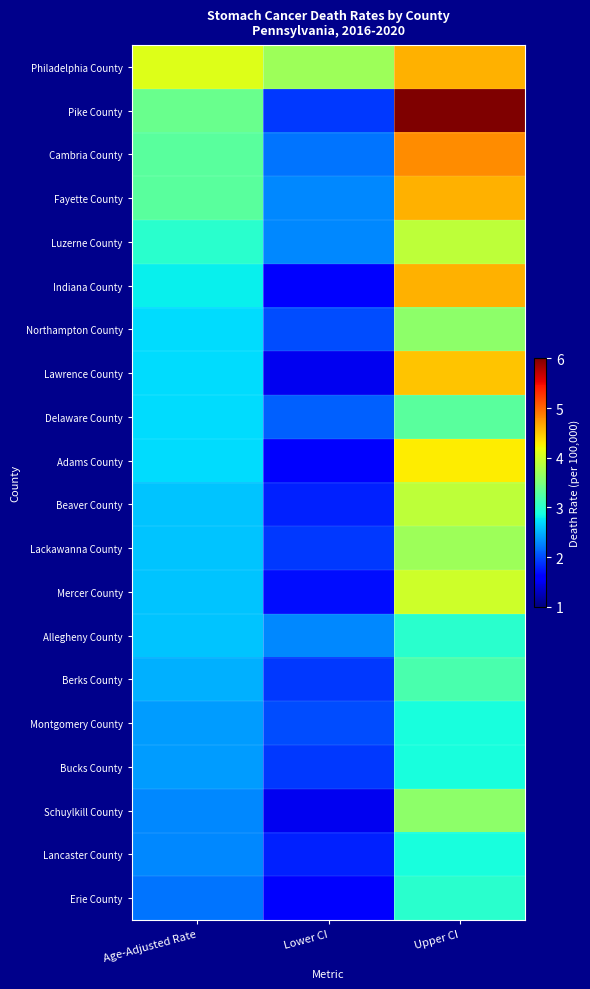

Reading right to left, transcribe all the data shown in this chart.

Philadelphia County: Upper CI=4.6	Lower CI=3.7	Age-Adjusted Rate=4.1
Pike County: Upper CI=6.0	Lower CI=1.9	Age-Adjusted Rate=3.4
Cambria County: Upper CI=4.8	Lower CI=2.2	Age-Adjusted Rate=3.3
Fayette County: Upper CI=4.6	Lower CI=2.3	Age-Adjusted Rate=3.3
Luzerne County: Upper CI=3.9	Lower CI=2.3	Age-Adjusted Rate=3.0
Indiana County: Upper CI=4.6	Lower CI=1.6	Age-Adjusted Rate=2.8
Northampton County: Upper CI=3.6	Lower CI=2.0	Age-Adjusted Rate=2.7
Lawrence County: Upper CI=4.5	Lower CI=1.5	Age-Adjusted Rate=2.7
Delaware County: Upper CI=3.3	Lower CI=2.1	Age-Adjusted Rate=2.7
Adams County: Upper CI=4.3	Lower CI=1.6	Age-Adjusted Rate=2.7
Beaver County: Upper CI=3.9	Lower CI=1.8	Age-Adjusted Rate=2.6
Lackawanna County: Upper CI=3.7	Lower CI=1.9	Age-Adjusted Rate=2.6
Mercer County: Upper CI=4.0	Lower CI=1.7	Age-Adjusted Rate=2.6
Allegheny County: Upper CI=3.0	Lower CI=2.3	Age-Adjusted Rate=2.6
Berks County: Upper CI=3.2	Lower CI=1.9	Age-Adjusted Rate=2.5
Montgomery County: Upper CI=2.9	Lower CI=2.0	Age-Adjusted Rate=2.4
Bucks County: Upper CI=2.9	Lower CI=1.9	Age-Adjusted Rate=2.4
Schuylkill County: Upper CI=3.6	Lower CI=1.5	Age-Adjusted Rate=2.3
Lancaster County: Upper CI=2.9	Lower CI=1.8	Age-Adjusted Rate=2.3
Erie County: Upper CI=3.0	Lower CI=1.6	Age-Adjusted Rate=2.2